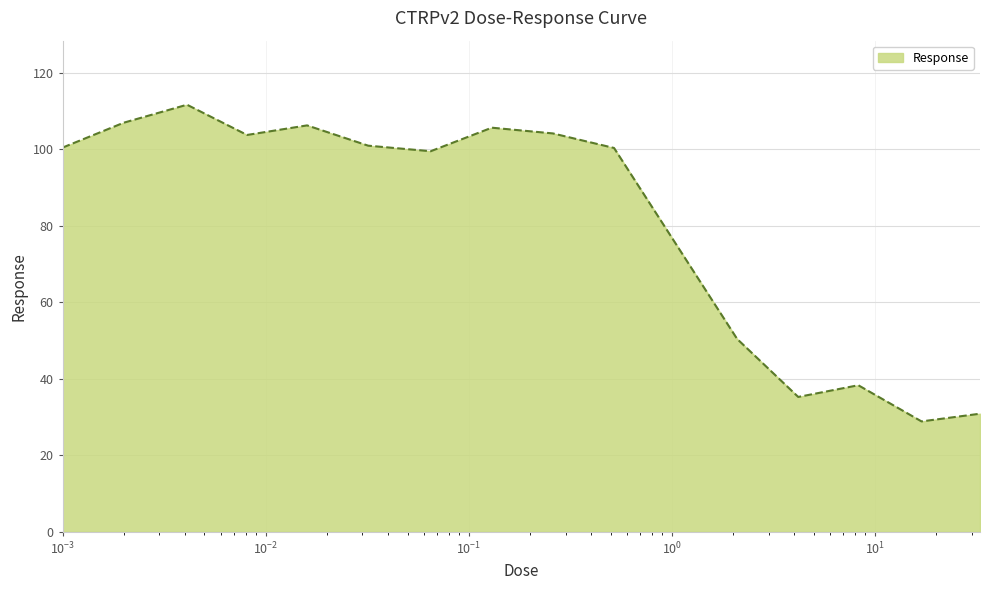

What is the greatest value displayed?

111.6